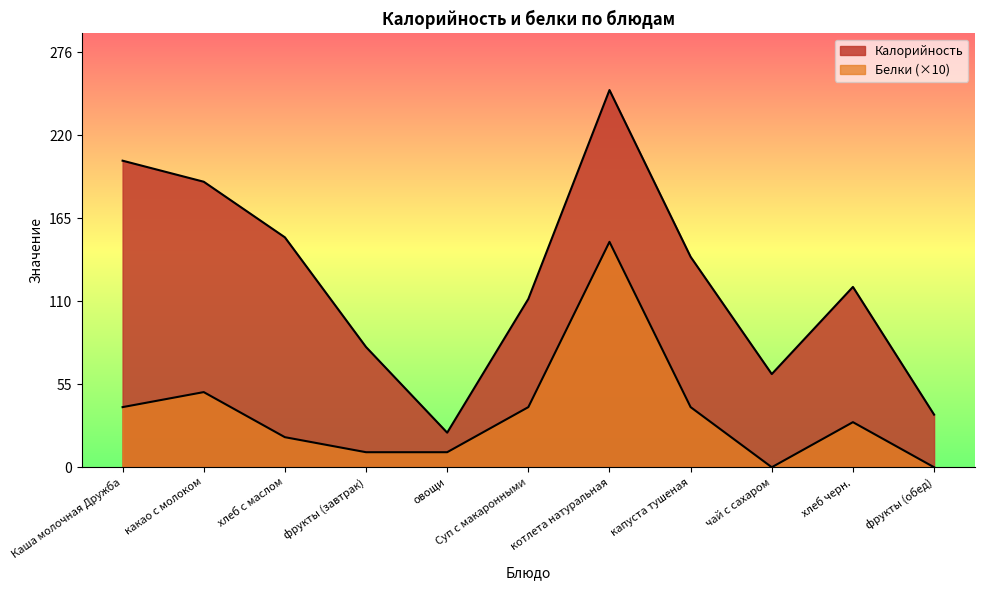

At which label does Калорийность reach its peak?

котлета натуральная